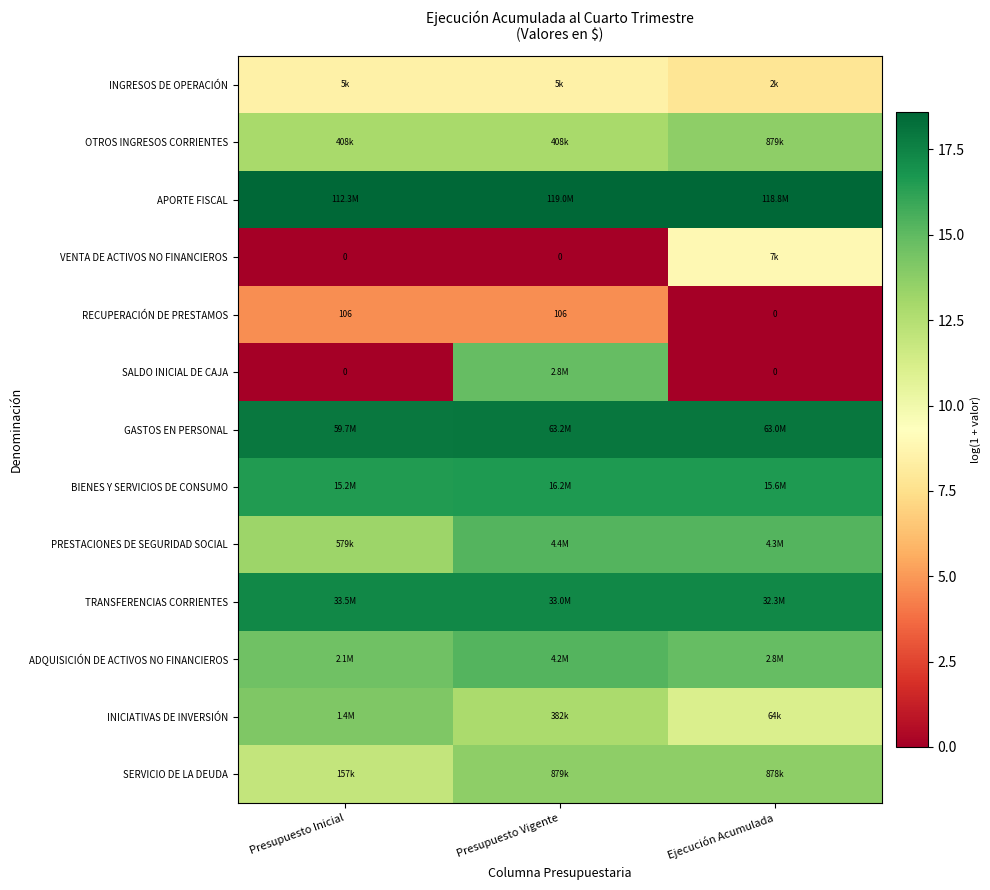

What is the difference between the highest and lowest values at Ejecución Acumulada?

18.6